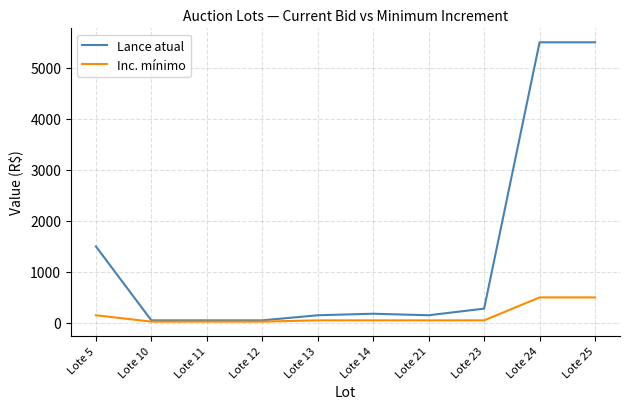

Which series has the largest total across all categories?

Lance atual